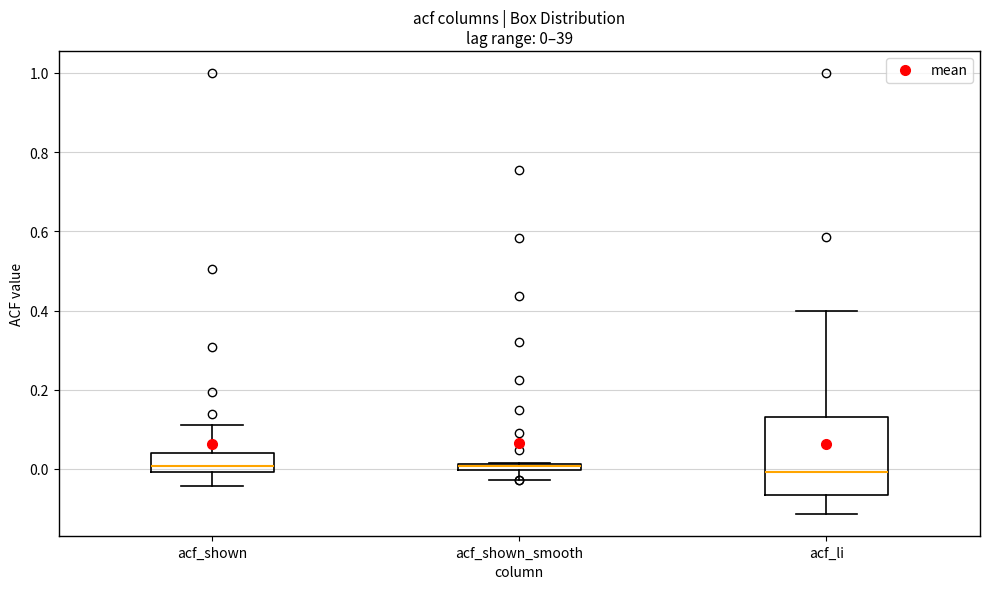

Which box is the tallest, from its lower edge to its upper edge?

acf_li